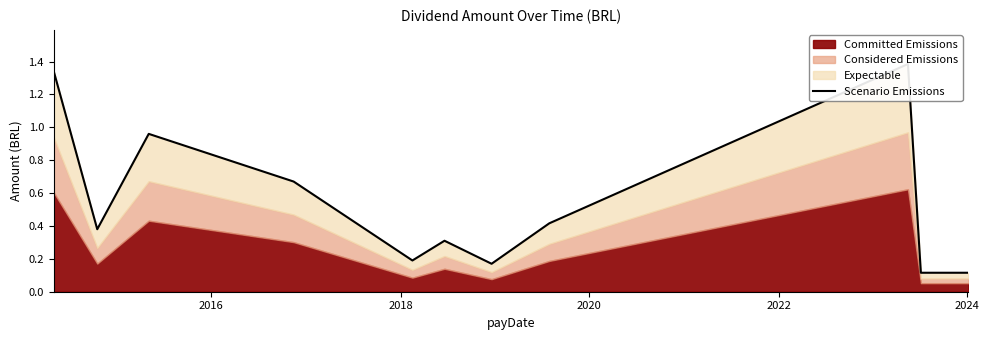

How many lines are shown in the chart?

1